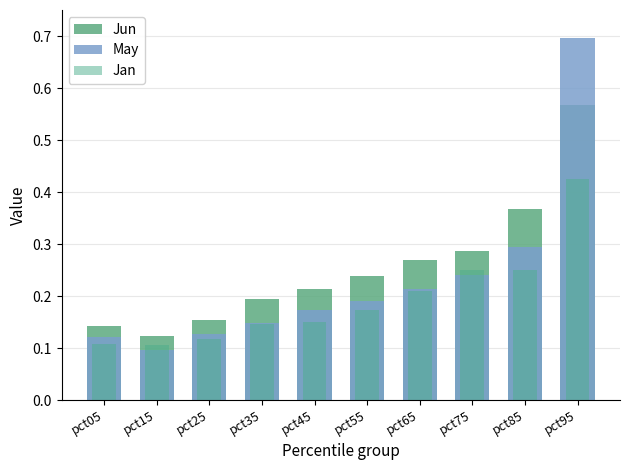

Does the chart contain any negative values?

No